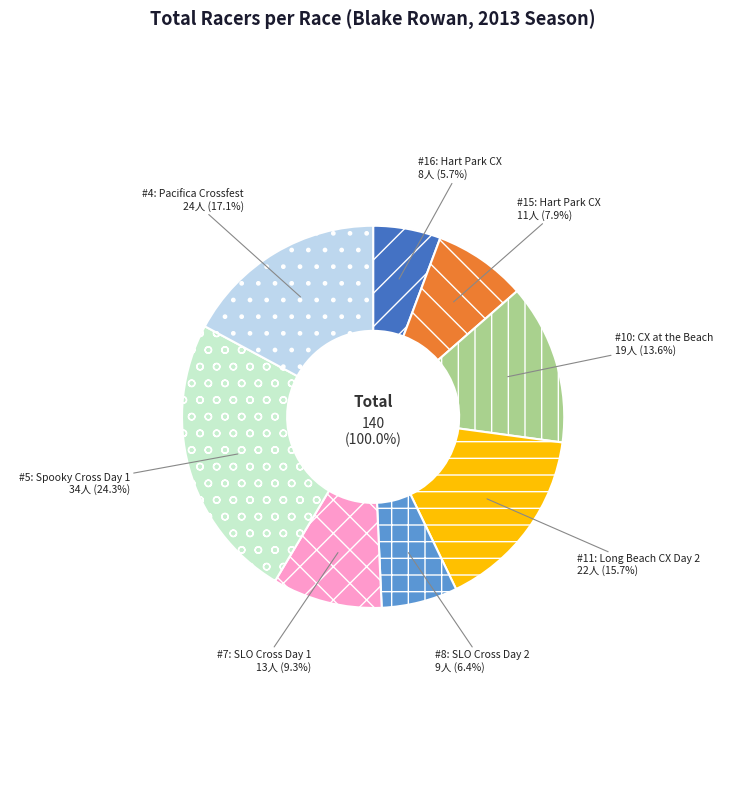

To the nearest percent, what is the combined percentage of SCPS #8: SLO Cross Day 2 and SCPS #10: CX at the Beach?

20%